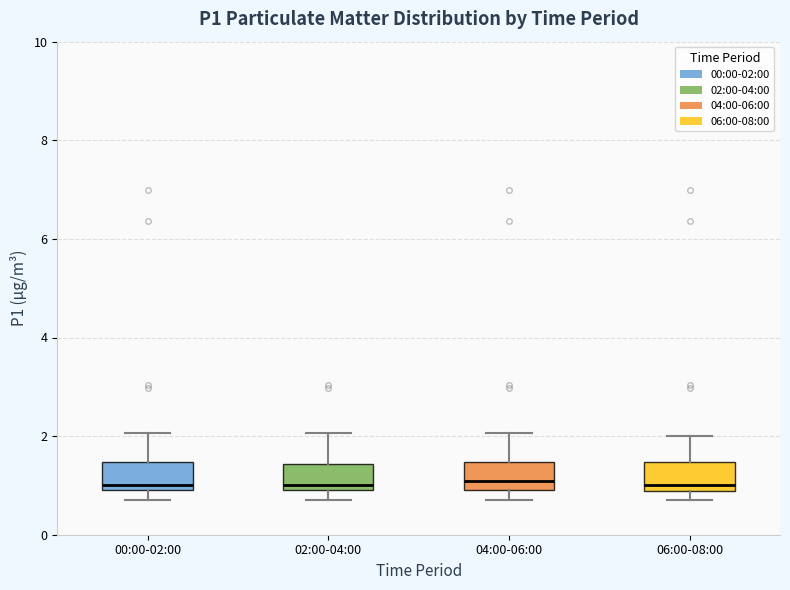

Where is the upper edge of the box for 00:00-02:00 on the y-axis? The values are not printed on the chart, so give them approximately, as read against the axis.

1.4